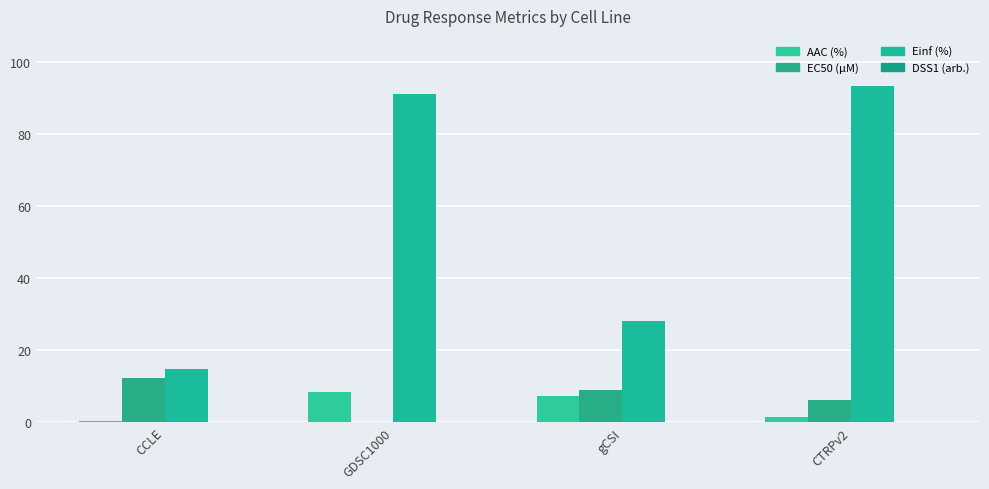

True or false: EC50 (µM) has a value of 8.3 at CTRPv2.

False